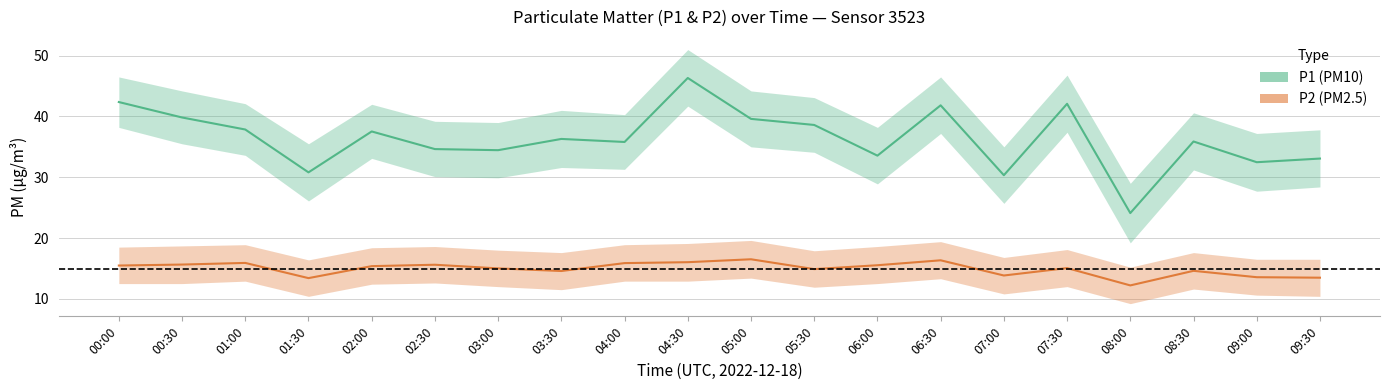

Between 07:00 and 04:00, which is larger?

04:00